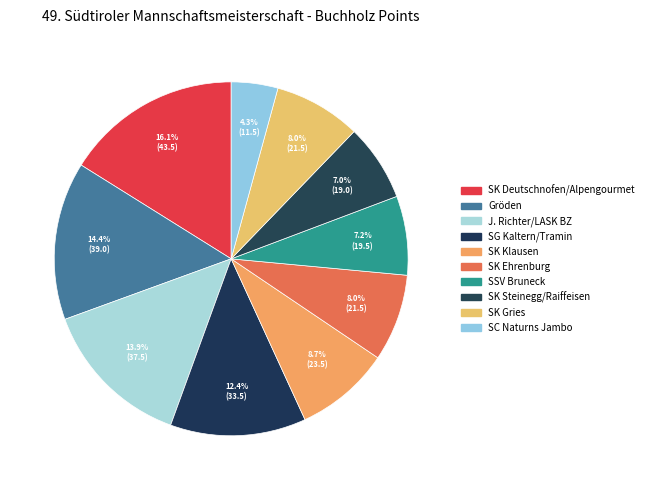

To the nearest percent, what is the difference between the SK Steinegg/Raiffeisen and SK Deutschnofen/Alpengourmet slice percentages?

9%